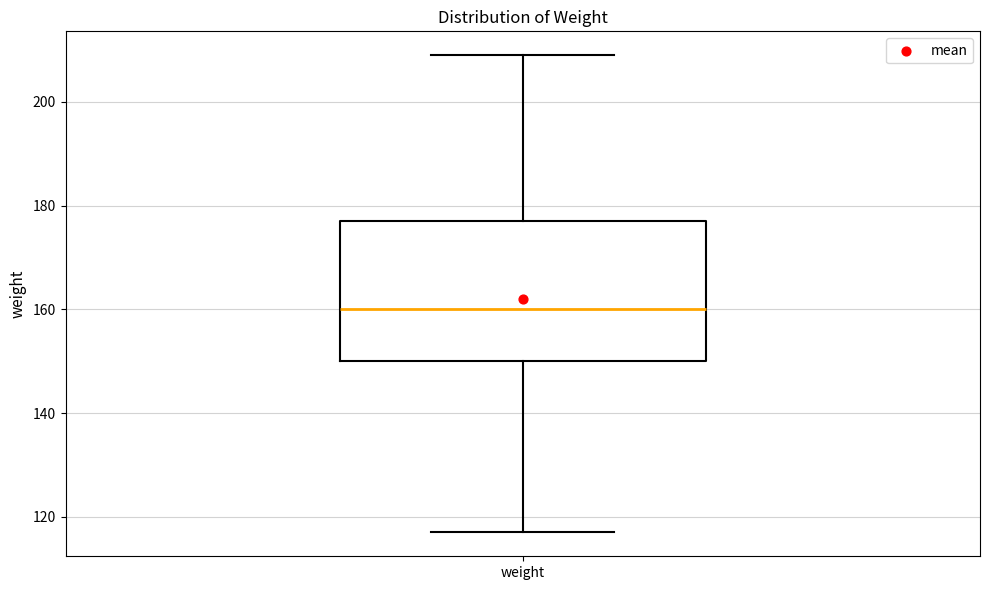

Read this box plot against the y-axis: the position of the median line, the range covered by the box, and the ends of both whiskers. The values are not printed on the chart, so give them approximately, as read against the axis.

median 160, box 150 to 178, whiskers 118 to 210